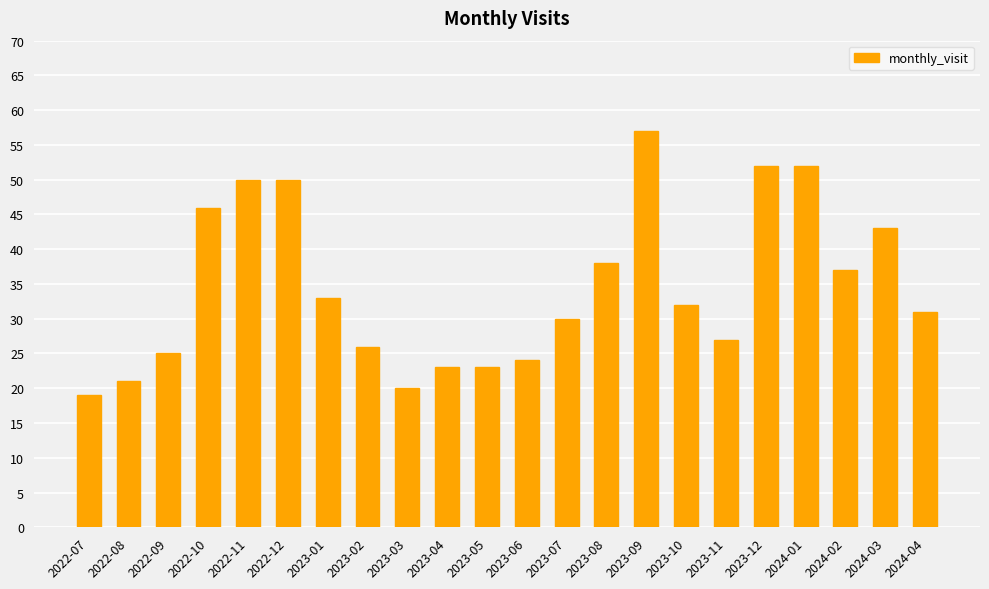

Which label corresponds to the largest value in the chart?

2023-09